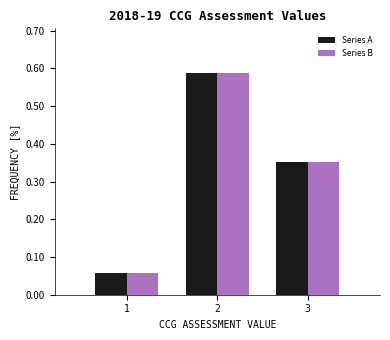

In the Series B series, which range on the x-axis has the tallest bar?

1.5 to 2.5